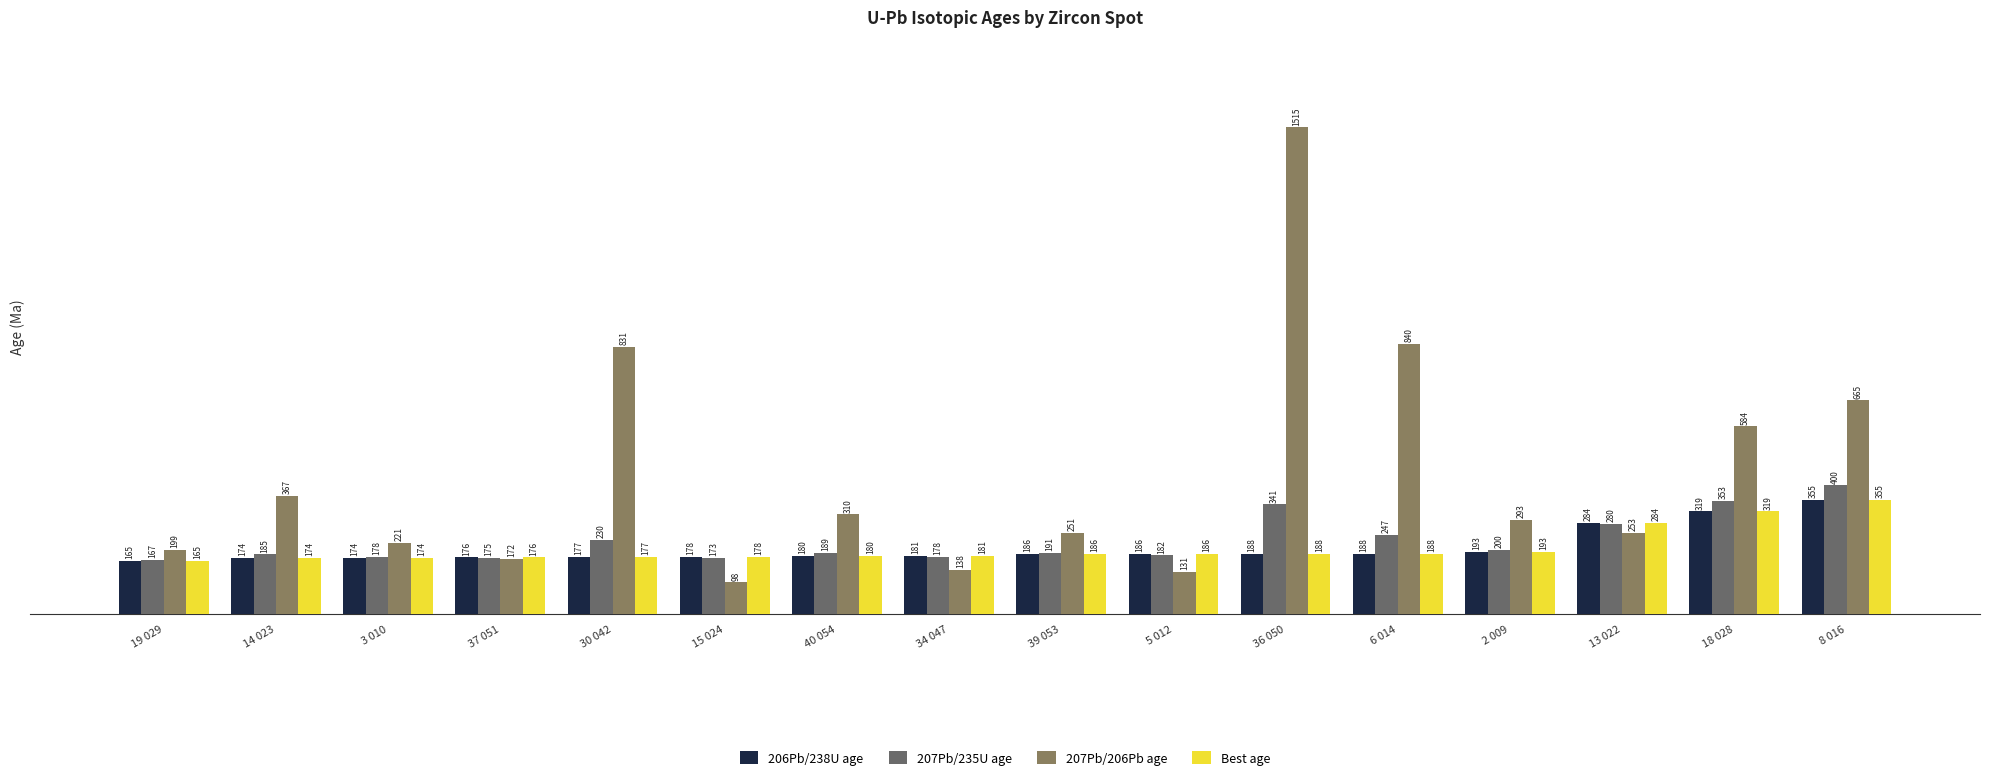

How many series are shown in this chart?

4